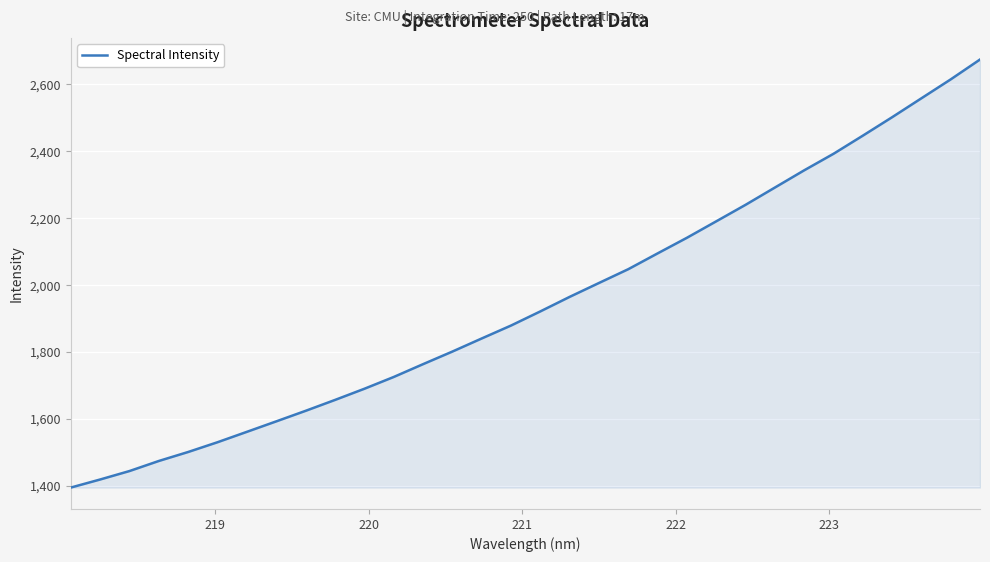

True or false: there are more than 0 points higher than both neighbors.

False